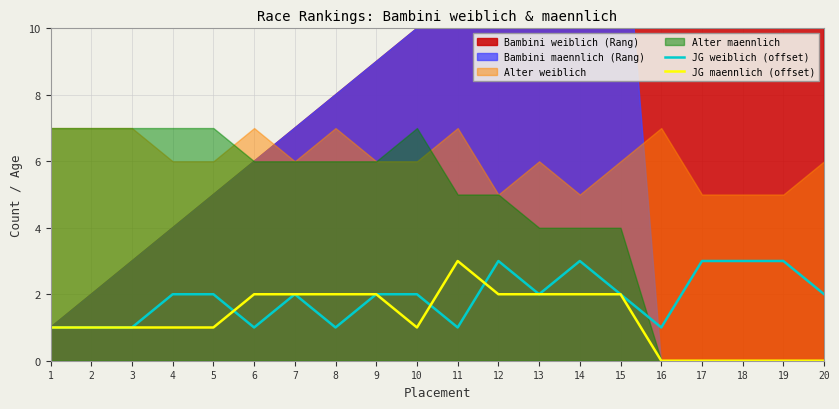

True or false: JG weiblich (offset) has a value of 2 at 5.

True